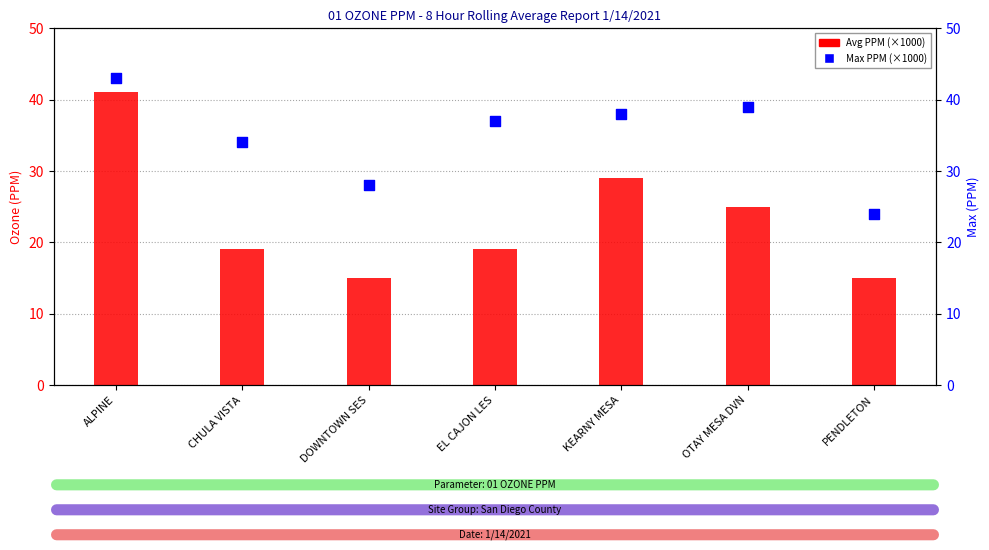

At which category is the sum across all series the highest?

ALPINE